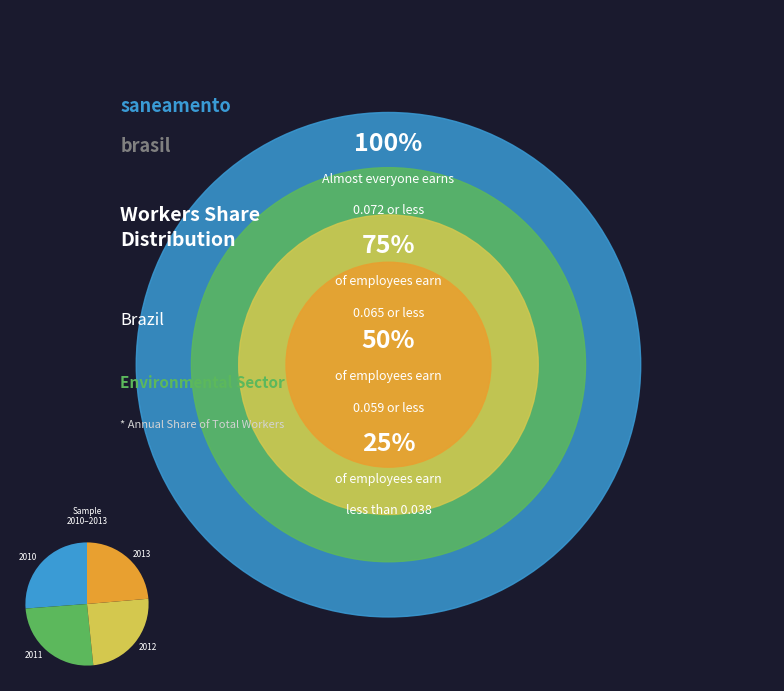

Is there a majority slice in this chart?

No